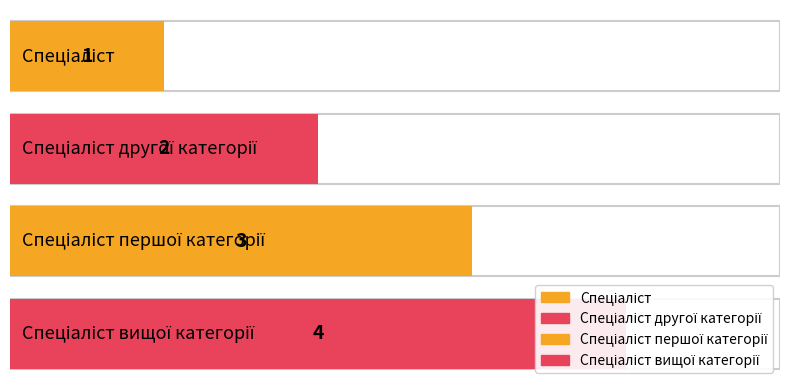

What is the maximum value shown in the chart?

4